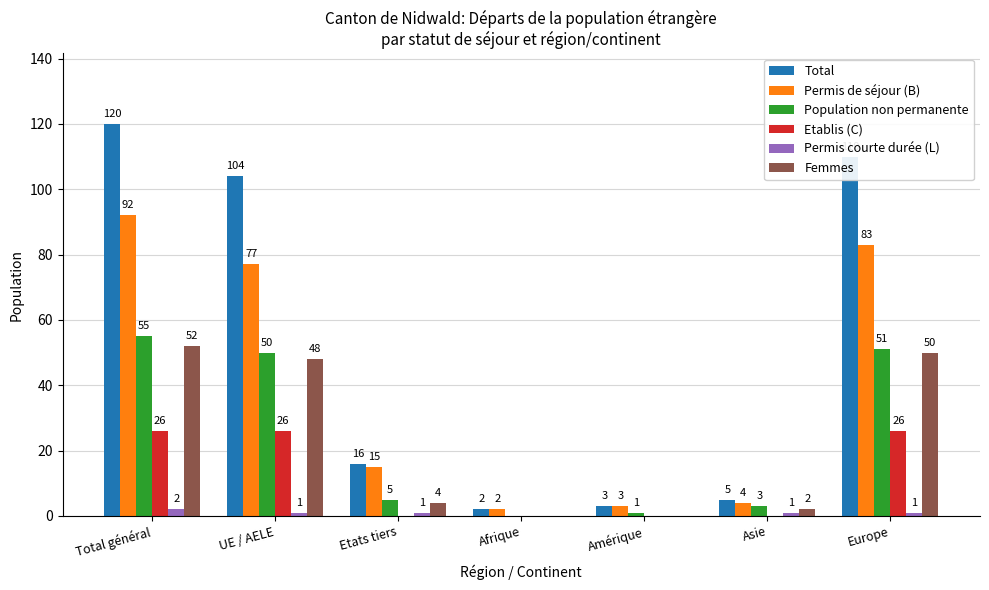

Reading left to right, list all the values displayed in this chart.

Total: 120	104	16	2	3	5	110
Permis de séjour (B): 92	77	15	2	3	4	83
Population non permanente: 55	50	5	0	1	3	51
Etablis (C): 26	26	0	0	0	0	26
Permis courte durée (L): 2	1	1	0	0	1	1
Femmes: 52	48	4	0	0	2	50